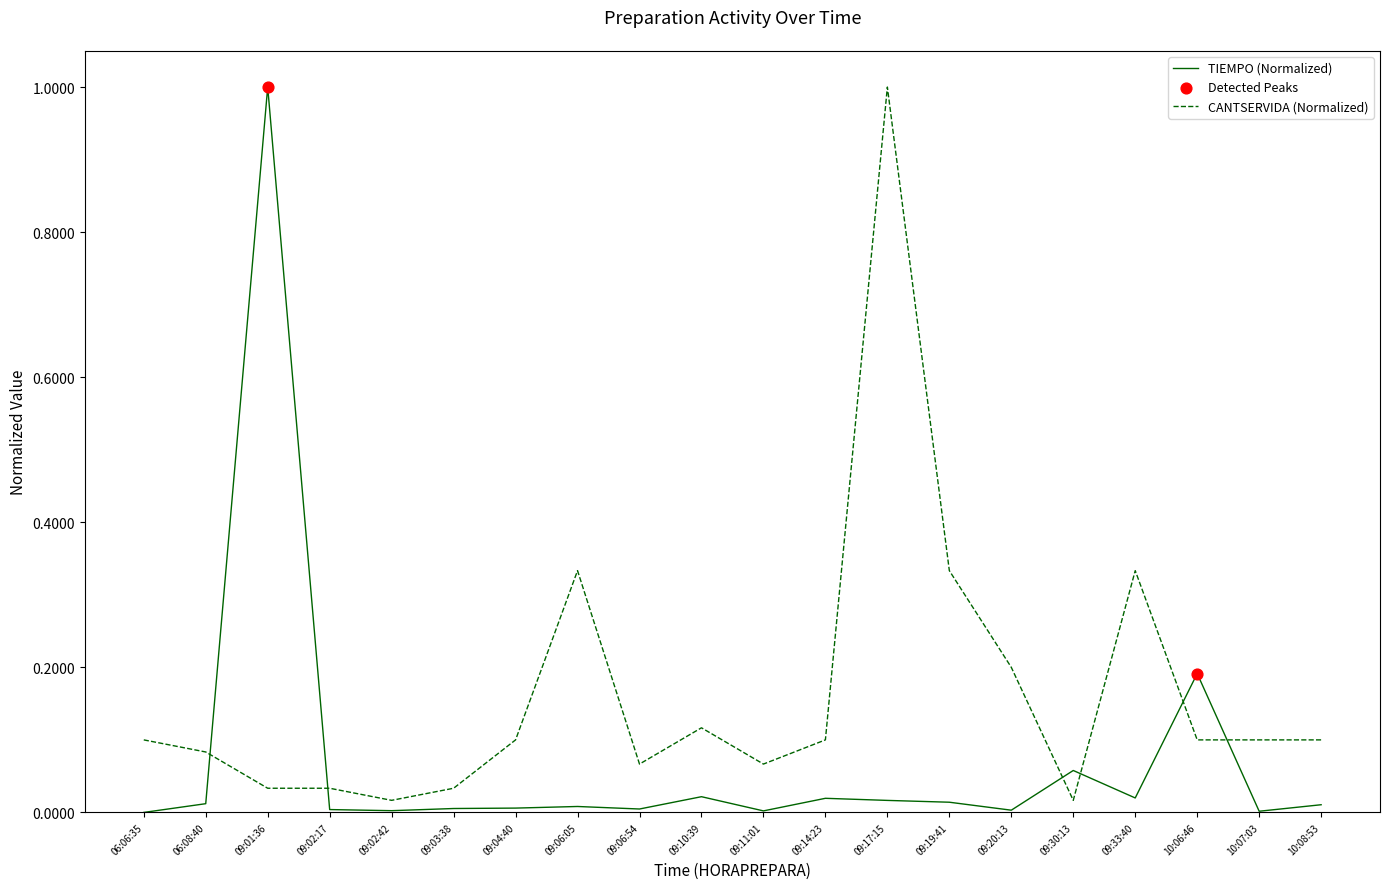

Between which two adjacent categories do TIEMPO (Normalized) and CANTSERVIDA (Normalized) first intersect?

06:08:40 and 09:01:36